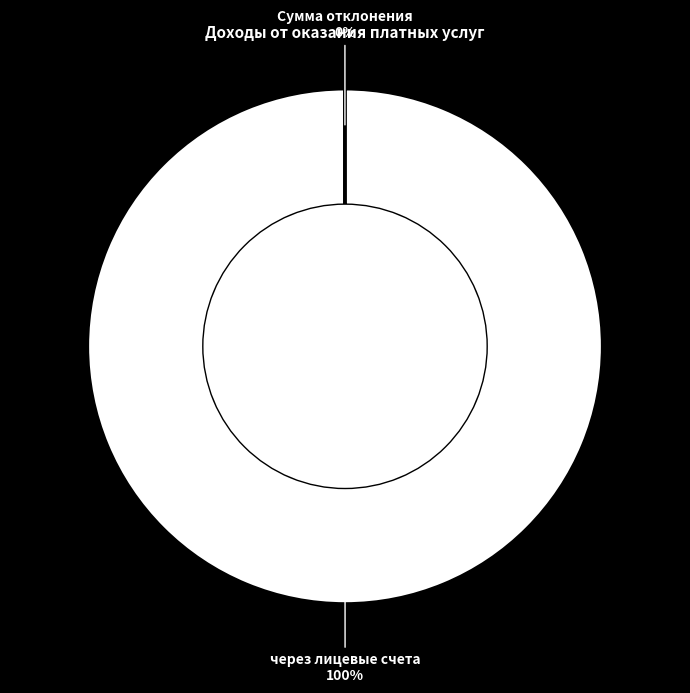

Is there a majority slice in this chart?

Yes